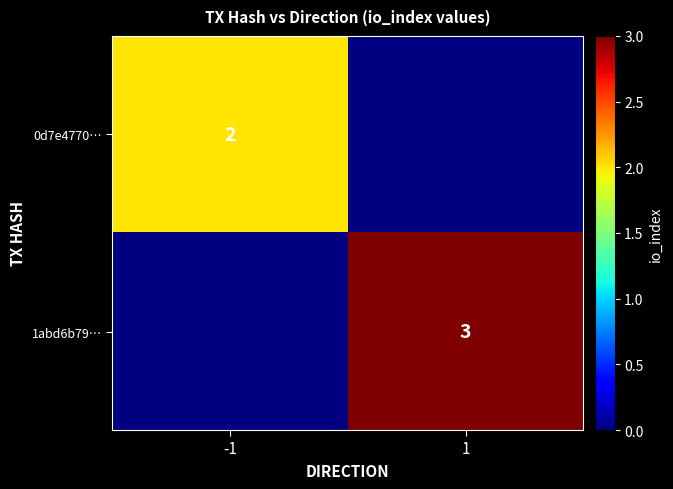

True or false: 1abd6b79… has a value of 2 at 1.

False